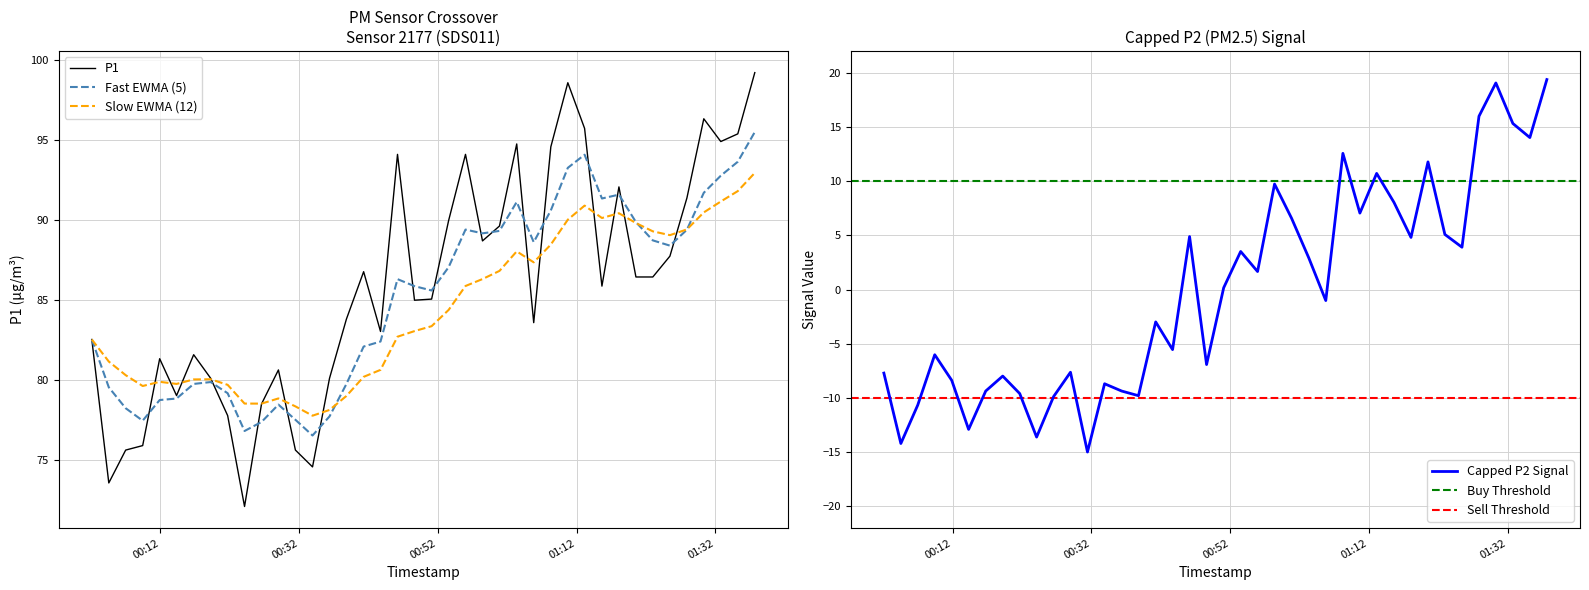

What is the minimum value for P1?

72.1